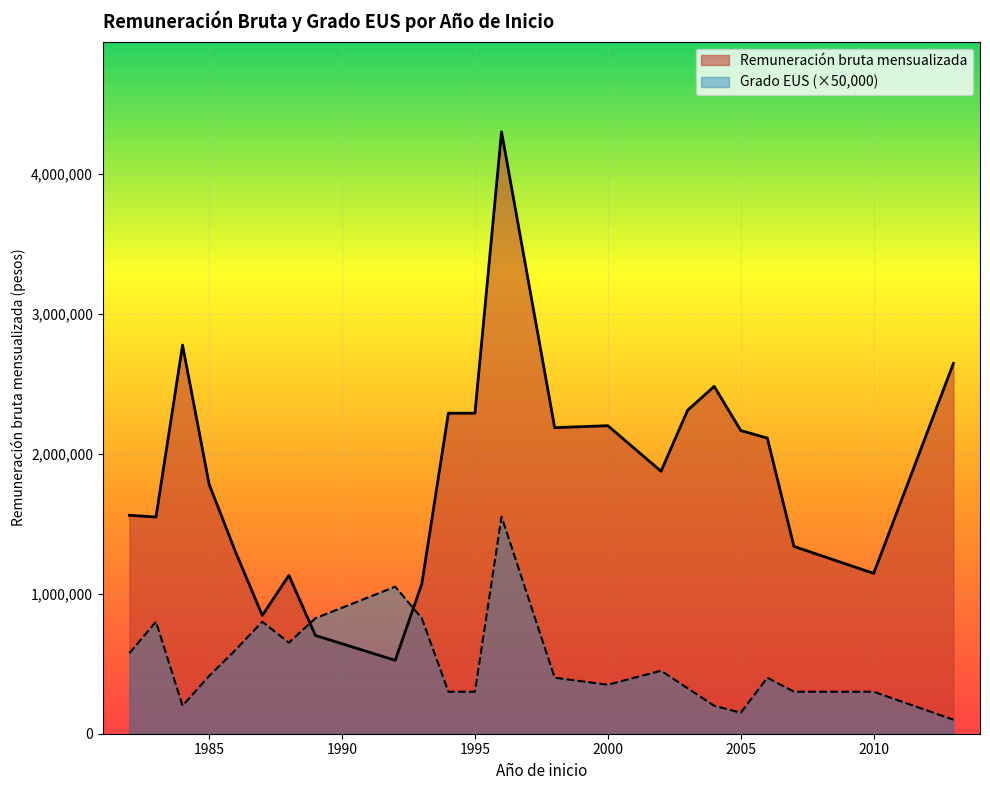

Between 1988 and 2003, which series saw the biggest shift?

Remuneración bruta mensualizada